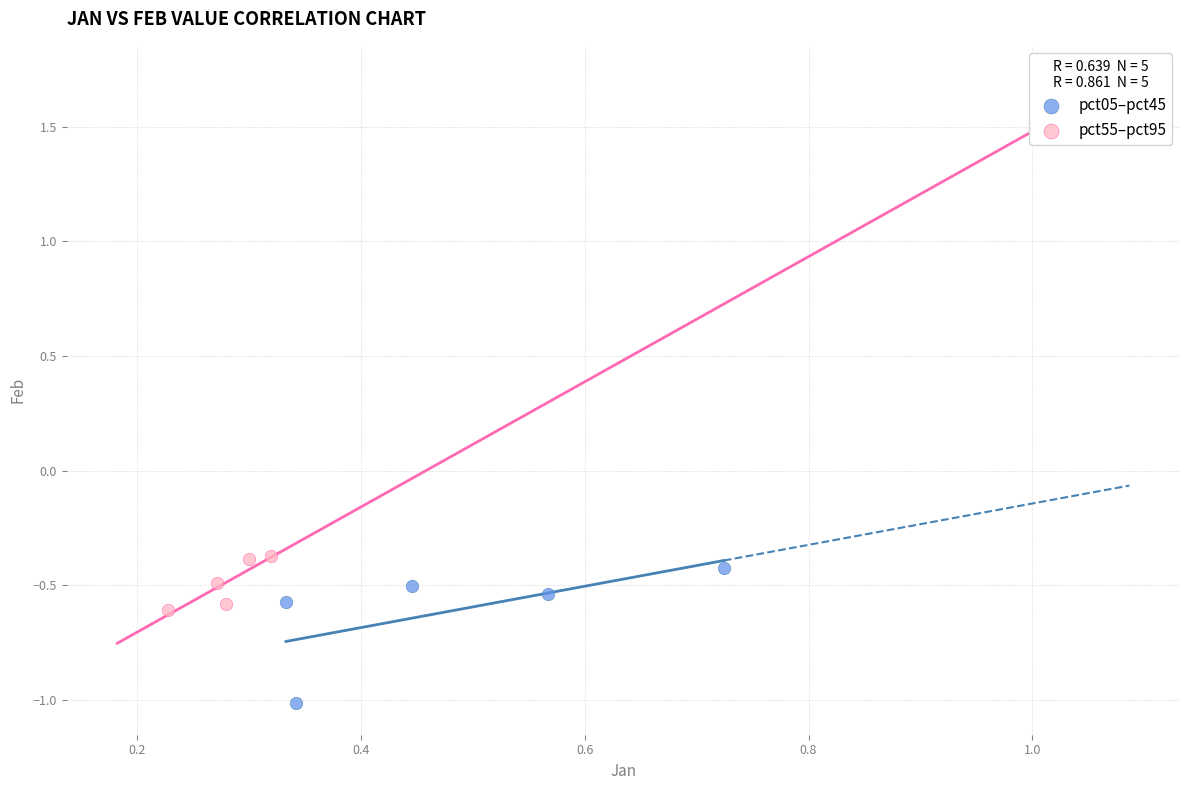

Which series reaches the minimum Y coordinate?

pct05–pct45